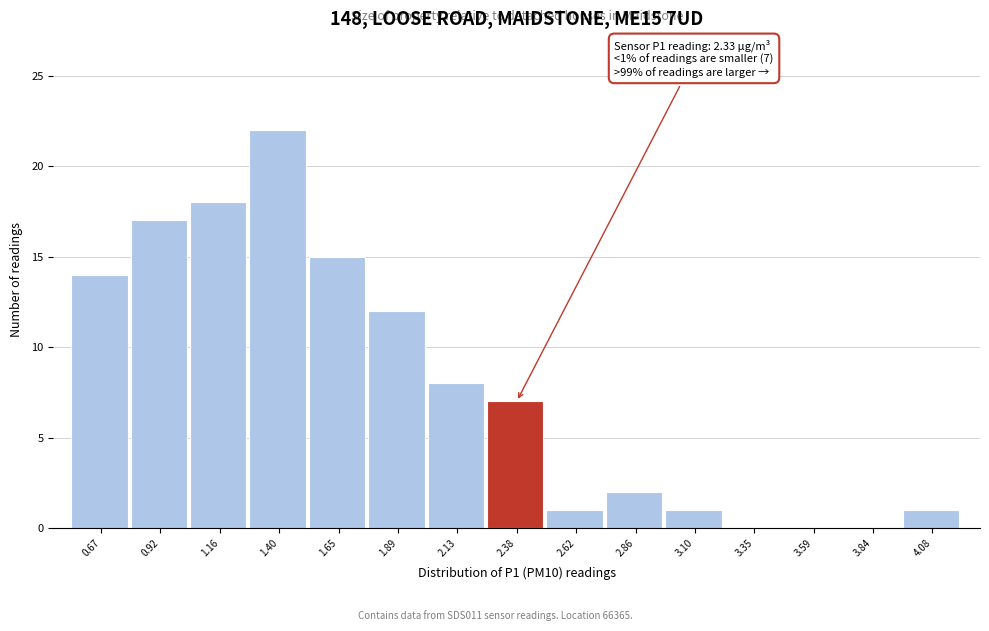

Over which range of the x-axis is the bar tallest?

1.30 to 1.50